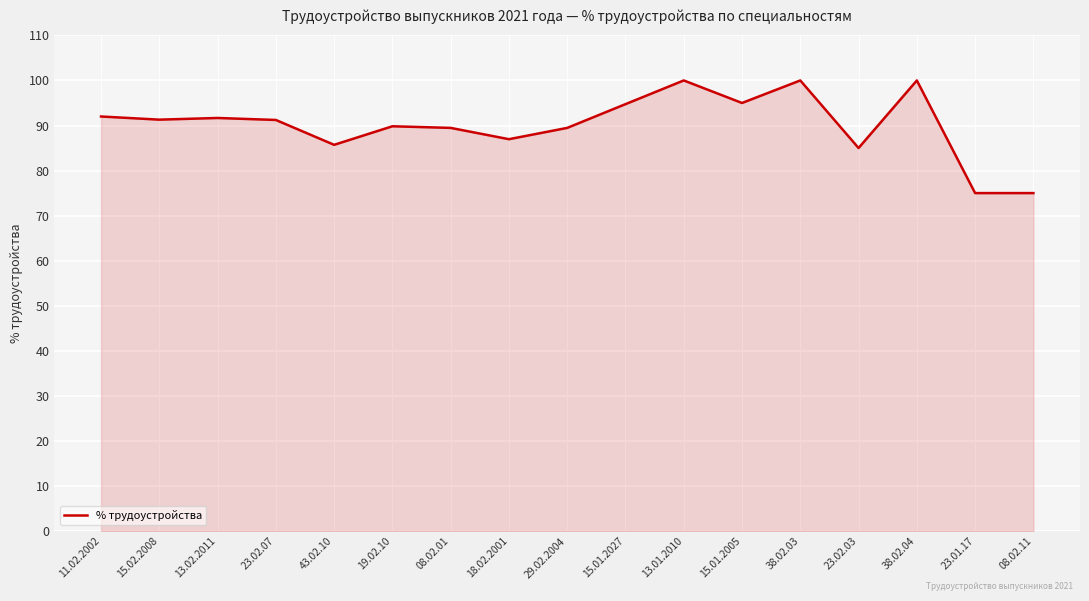

What is the sum of the values at 43.02.10 and 29.02.2004?

175.2